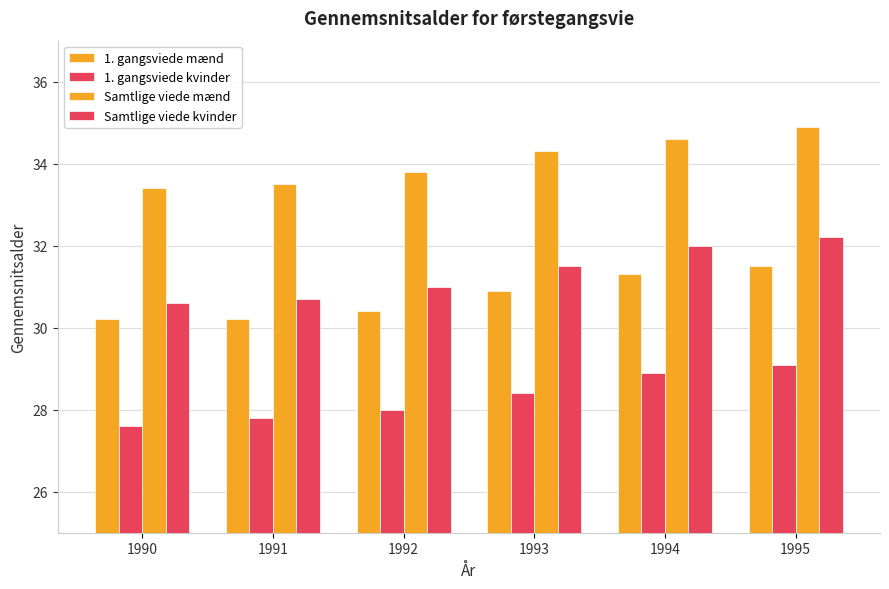

How many distinct data groups are displayed?

4